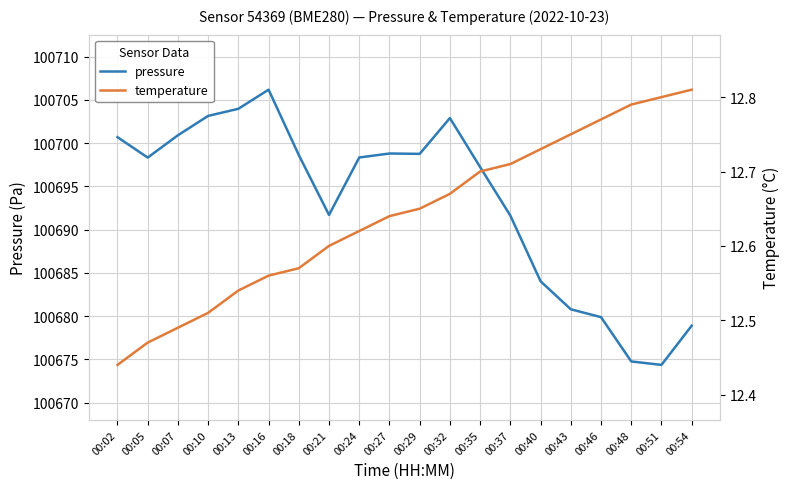

True or false: pressure has a value of 100674.4 at 00:51.

True